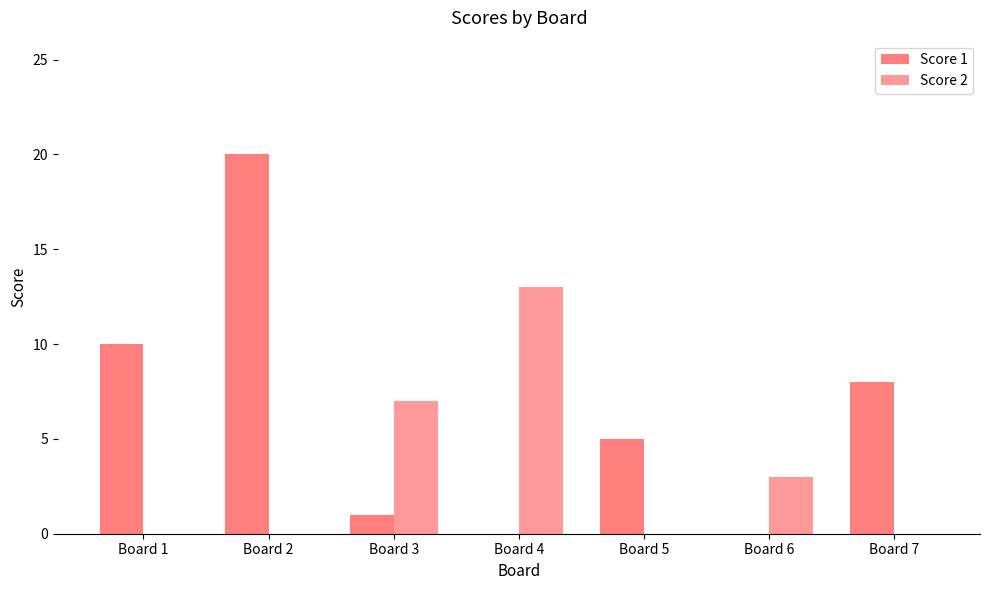

Which series has the largest total across all categories?

Score 1